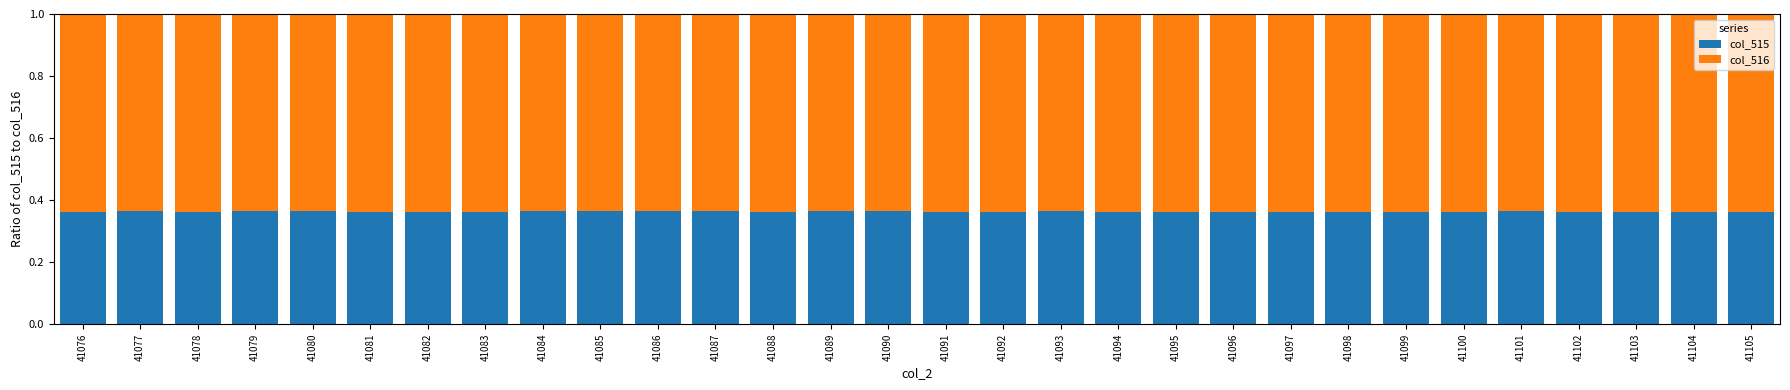

True or false: col_515 has a value of 0.6 at 41105.

False